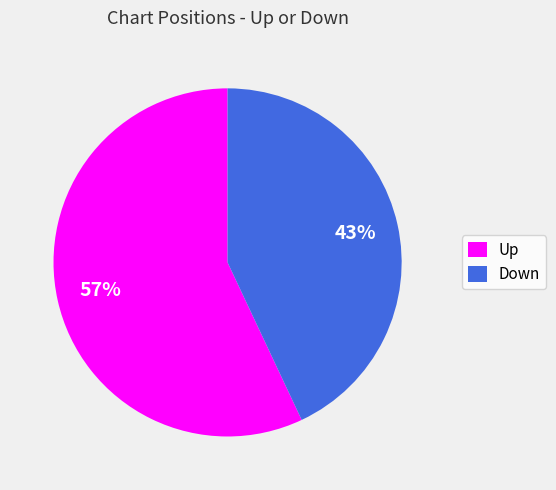

To the nearest percent, what percentage of the pie is Up?

57%